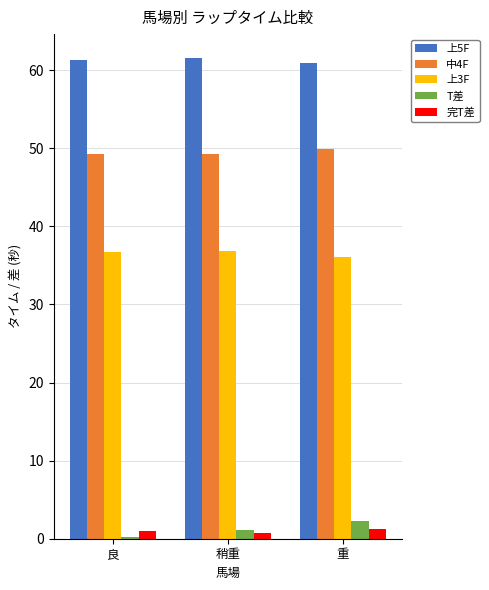

Which series has the largest total across all categories?

上5F